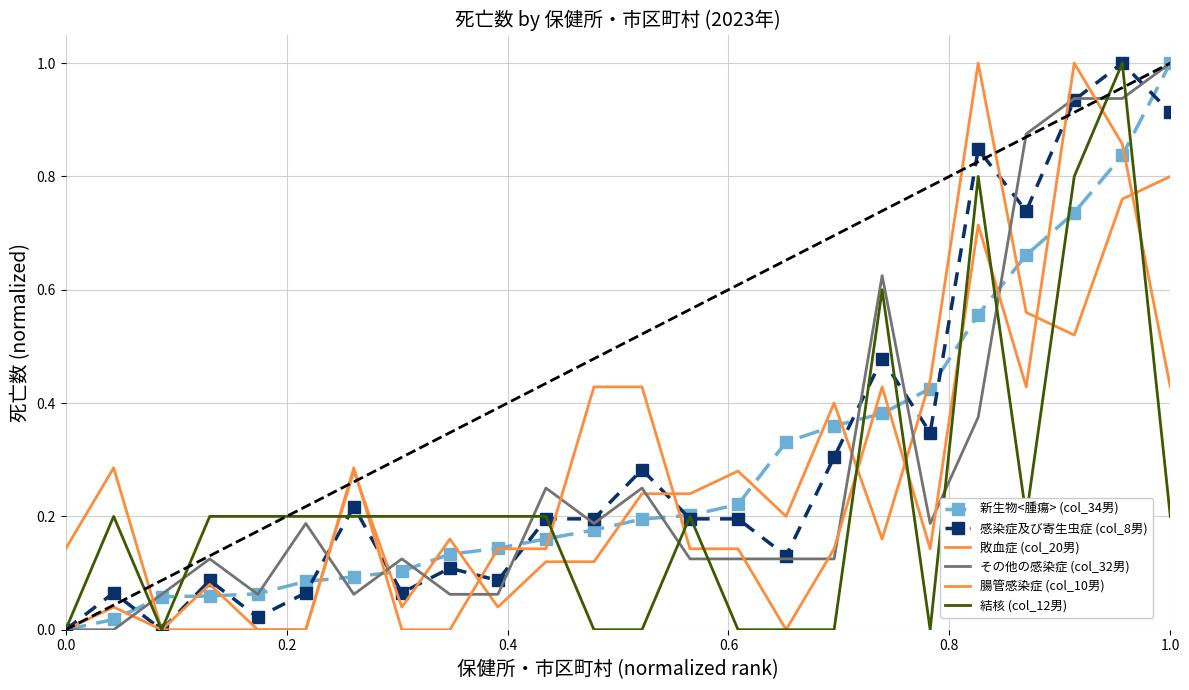

True or false: 腸管感染症 (col_10男) has more than 1 points higher than both neighbors.

True